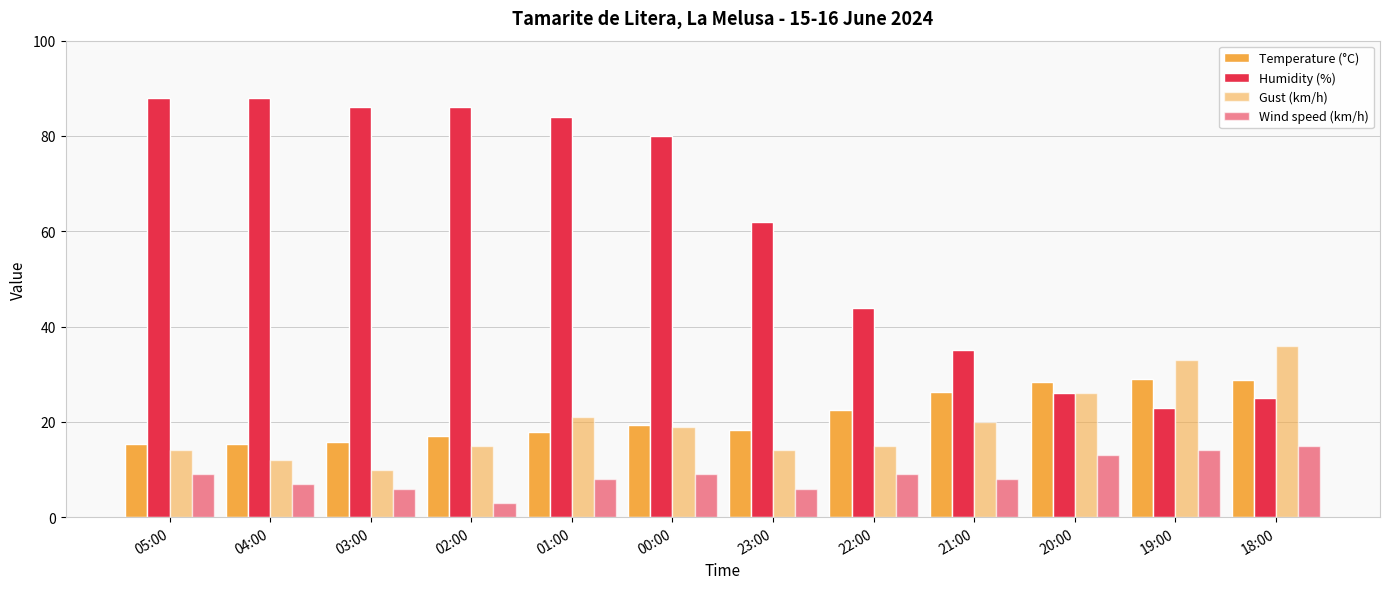

How many bars are there in each group?

4